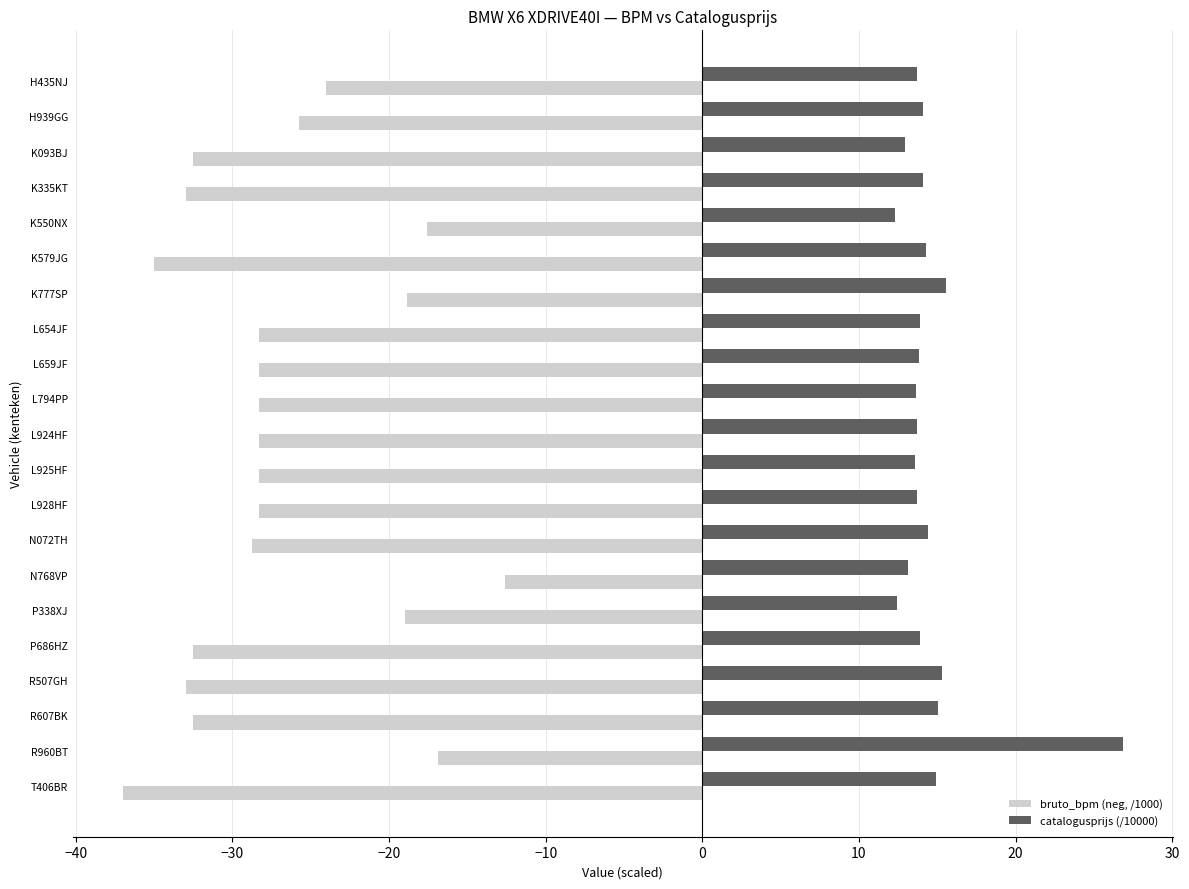

Which series changed the most between L659JF and N768VP?

bruto_bpm (neg, /1000)